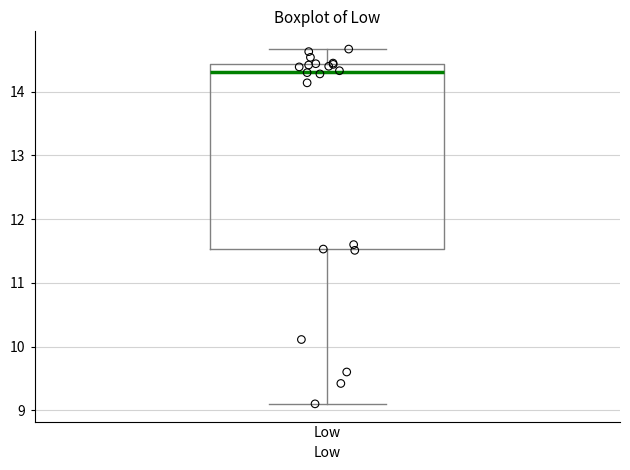

Transcribe this box plot: give where the median line is, the range the box spans, and where the two whiskers end, as read against the y-axis. The values are not printed on the chart, so give them approximately, as read against the axis.

median 14.3, box 11.5 to 14.4, whiskers 9.1 to 14.7